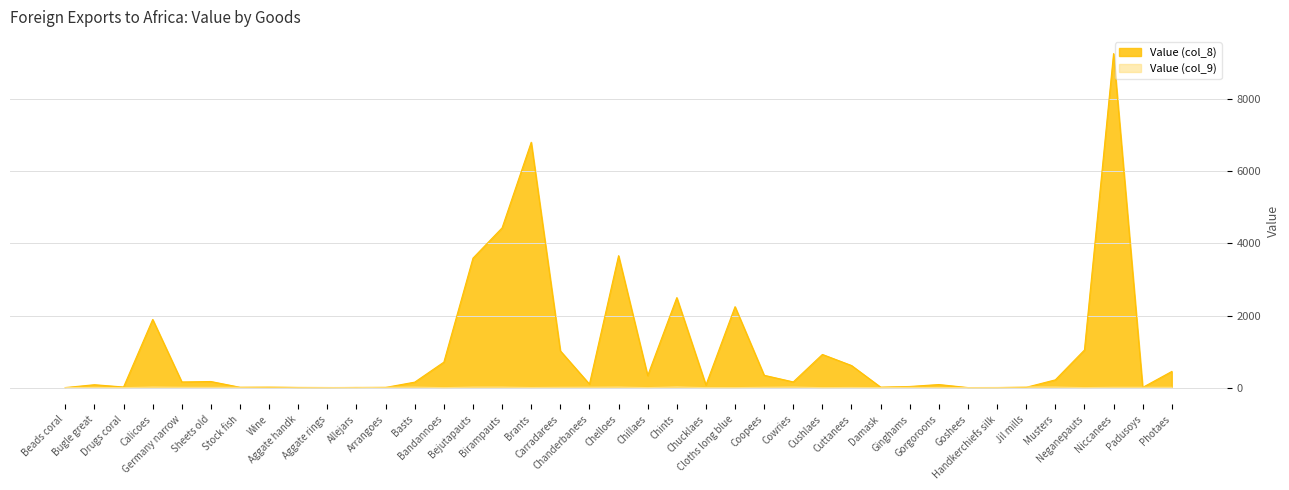

In Value (col_8), how many points are lower than both neighbors (excluding endpoints)?

11